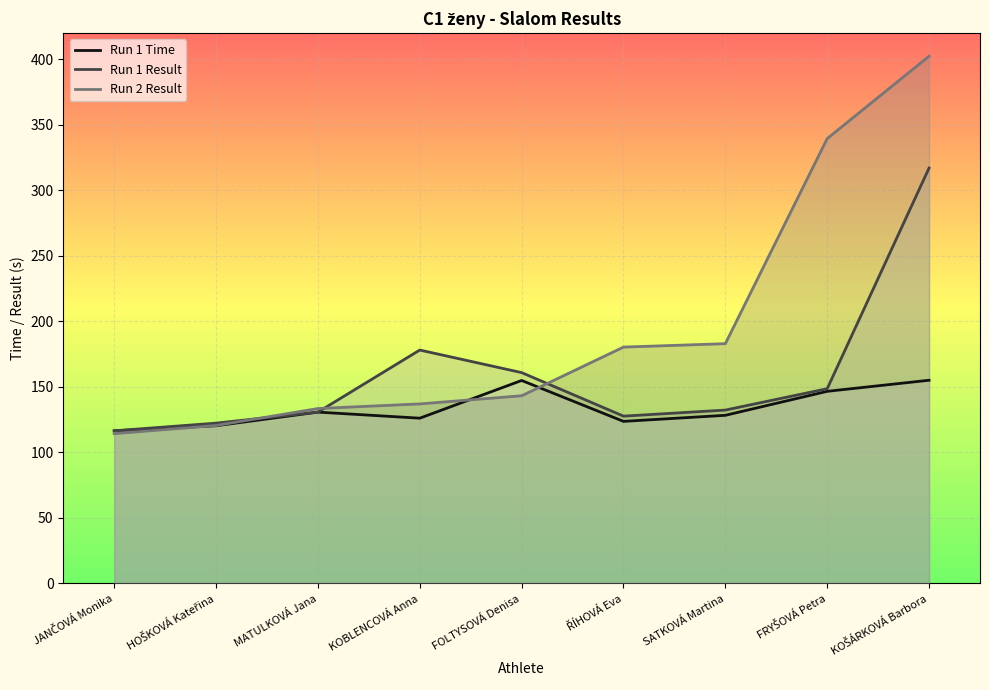

What is the sum of the Run 1 Time values at SATKOVÁ Martina and FOLTYSOVÁ Denisa?

283.2